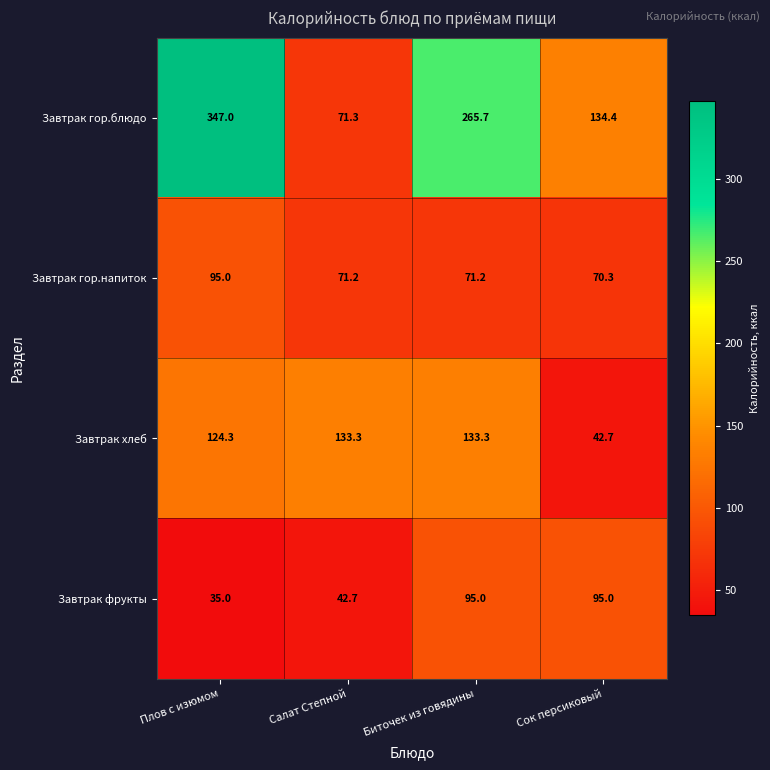

Which series has the widest spread of values?

Завтрак гор.блюдо